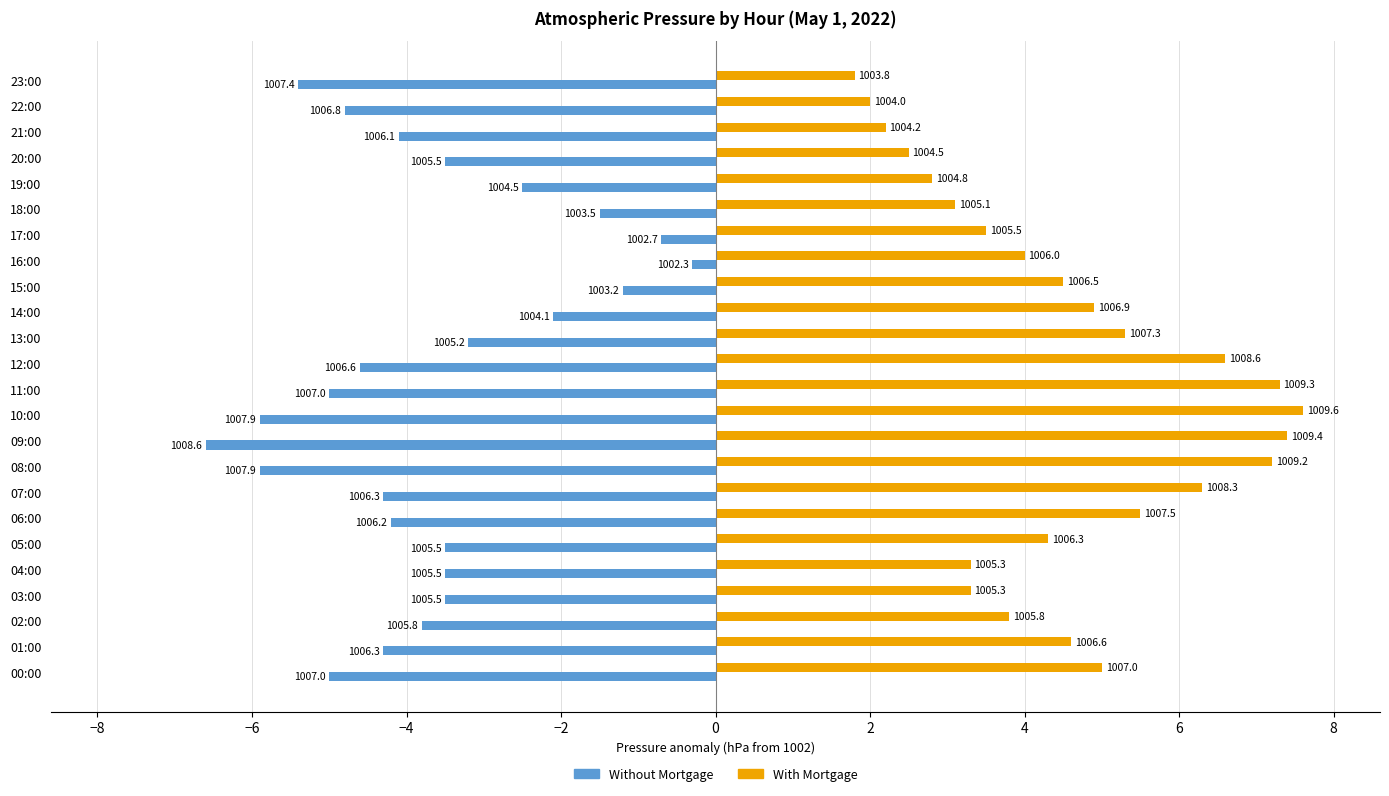

What are all the series names shown in the legend?

Without Mortgage, With Mortgage